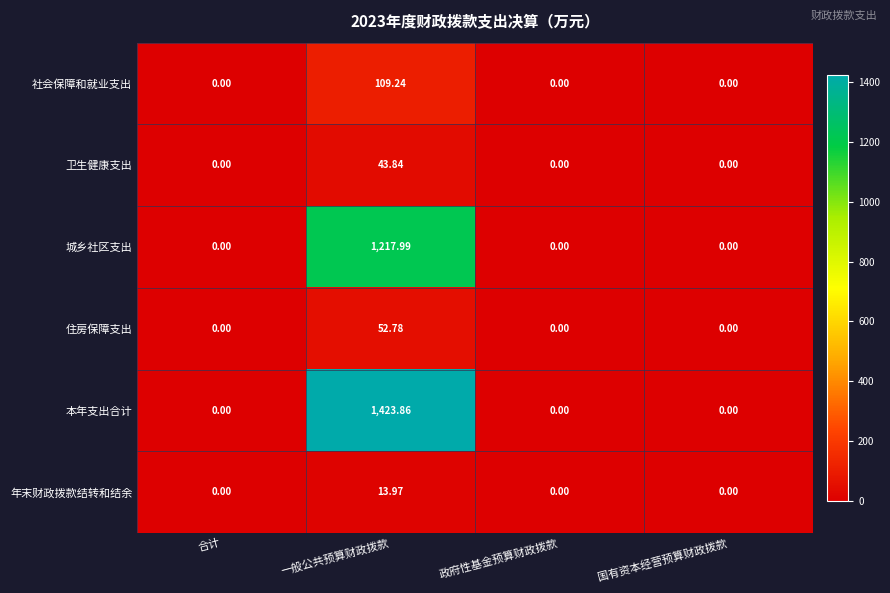

Rank the series by their maximum value, from lowest to highest.

年末财政拨款结转和结余, 卫生健康支出, 住房保障支出, 社会保障和就业支出, 城乡社区支出, 本年支出合计